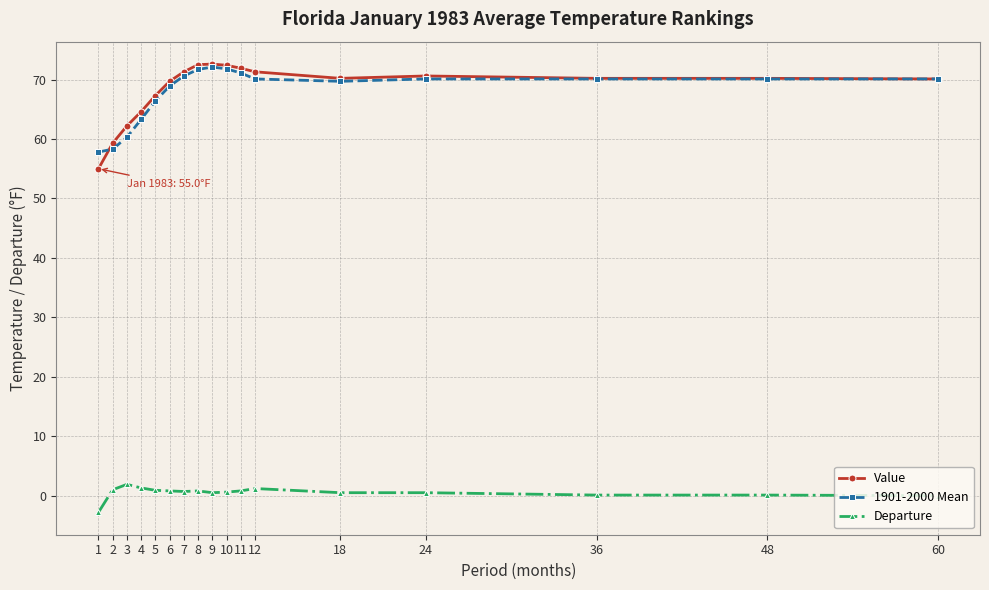

What is the minimum value shown in the chart?

-2.8